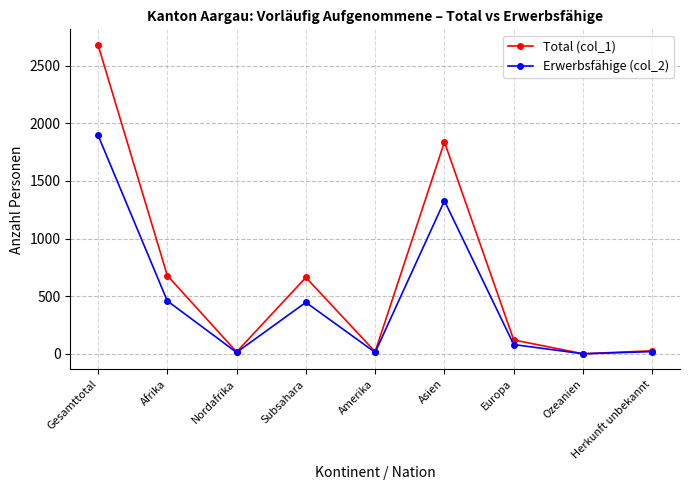

Between Gesamttotal and Asien, which series saw the biggest shift?

Total (col_1)